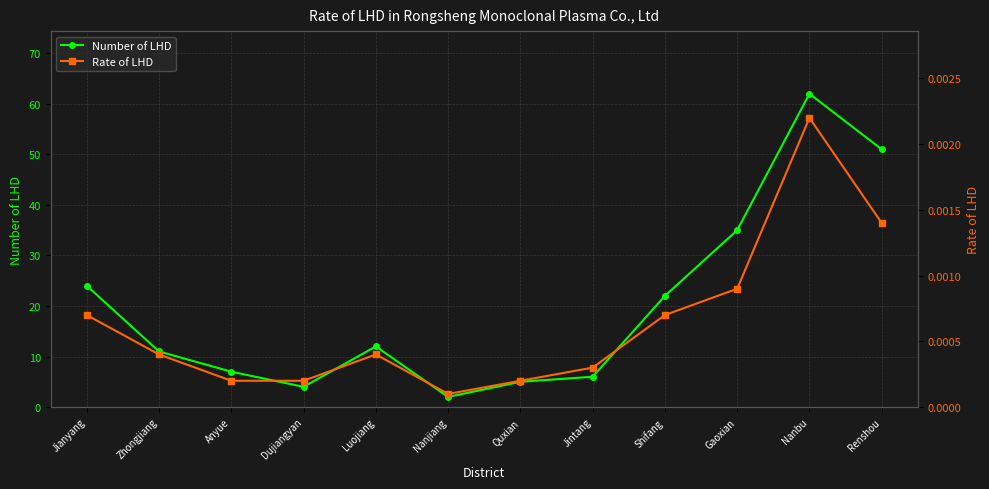

List the labels in order of Number of LHD value, largest first.

Nanbu, Renshou, Gaoxian, Jianyang, Shifang, Luojiang, Zhongjiang, Anyue, Jintang, Quxian, Dujiangyan, Nanjiang